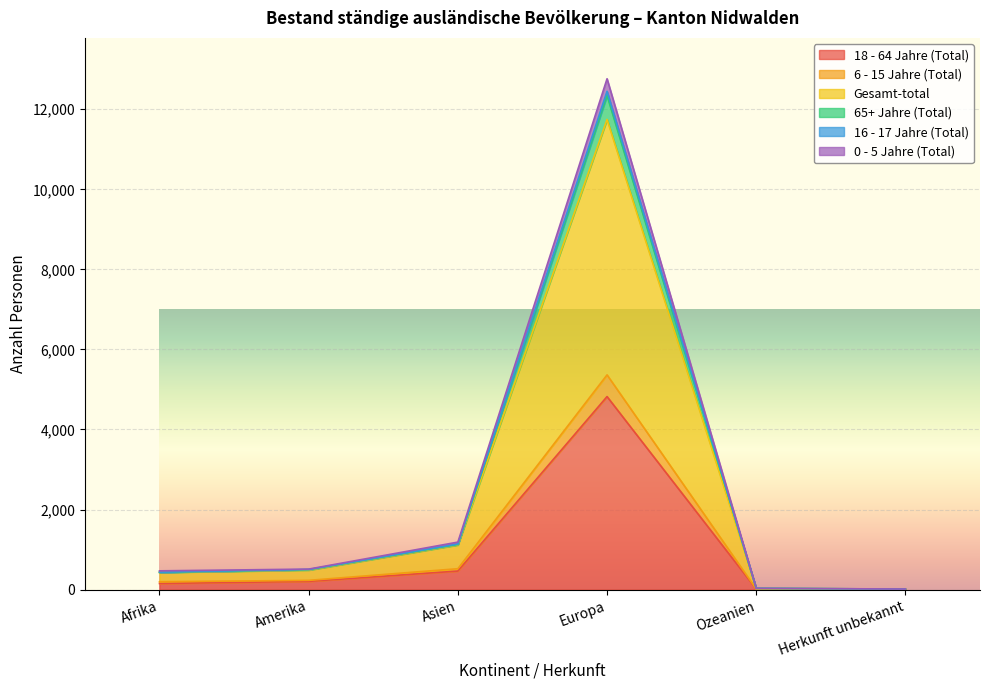

At which label does 6 - 15 Jahre (Total) reach its peak?

Europa